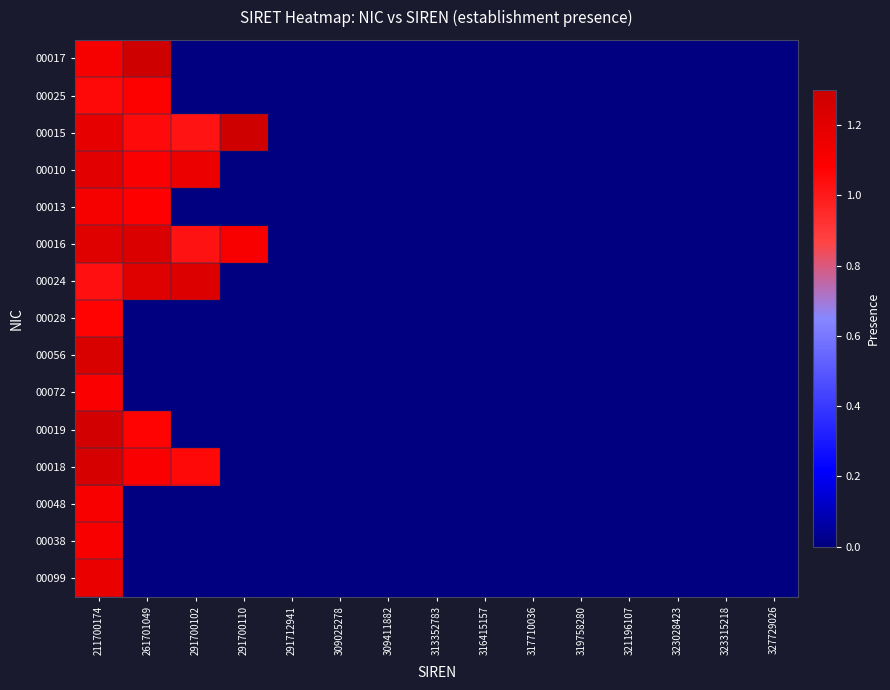

Which has a higher value, 327729026 or 323028423?

327729026